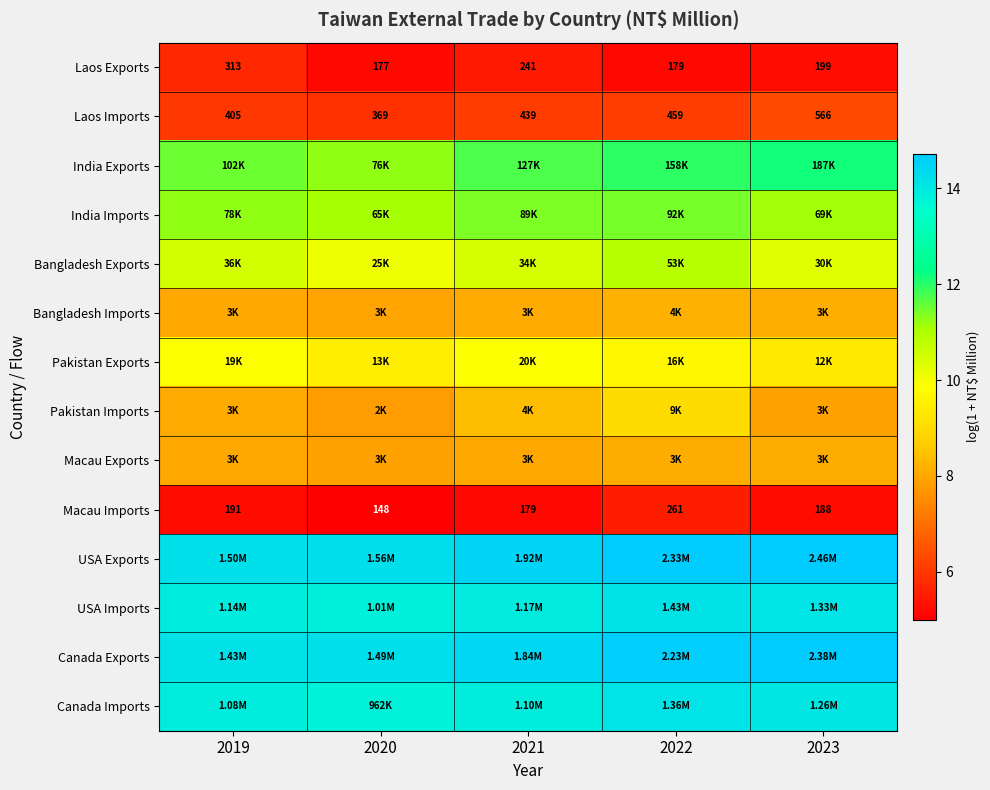

List the series in order of their peak value, highest first.

USA Exports, Canada Exports, USA Imports, Canada Imports, India Exports, India Imports, Bangladesh Exports, Pakistan Exports, Pakistan Imports, Bangladesh Imports, Macau Exports, Laos Imports, Laos Exports, Macau Imports